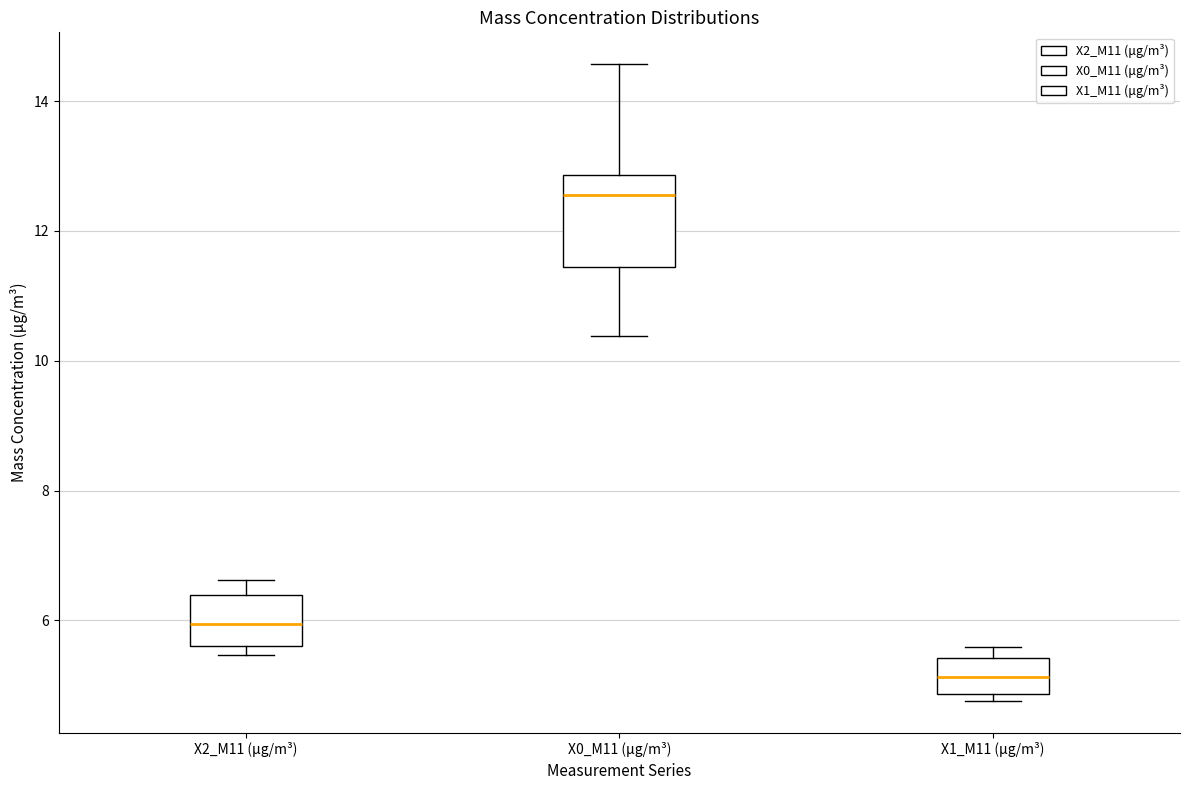

Reading left to right, read every box against the y-axis: the position of its median line, the range the box covers, and the ends of its whiskers. The values are not printed on the chart, so give them approximately, as read against the axis.

X2_M11 (μg/m³): median 6.0, box 5.6 to 6.4, whiskers 5.4 to 6.6
X0_M11 (μg/m³): median 12.6, box 11.4 to 12.8, whiskers 10.4 to 14.6
X1_M11 (μg/m³): median 5.2, box 4.8 to 5.4, whiskers 4.8 (just below the box's lower edge) to 5.6